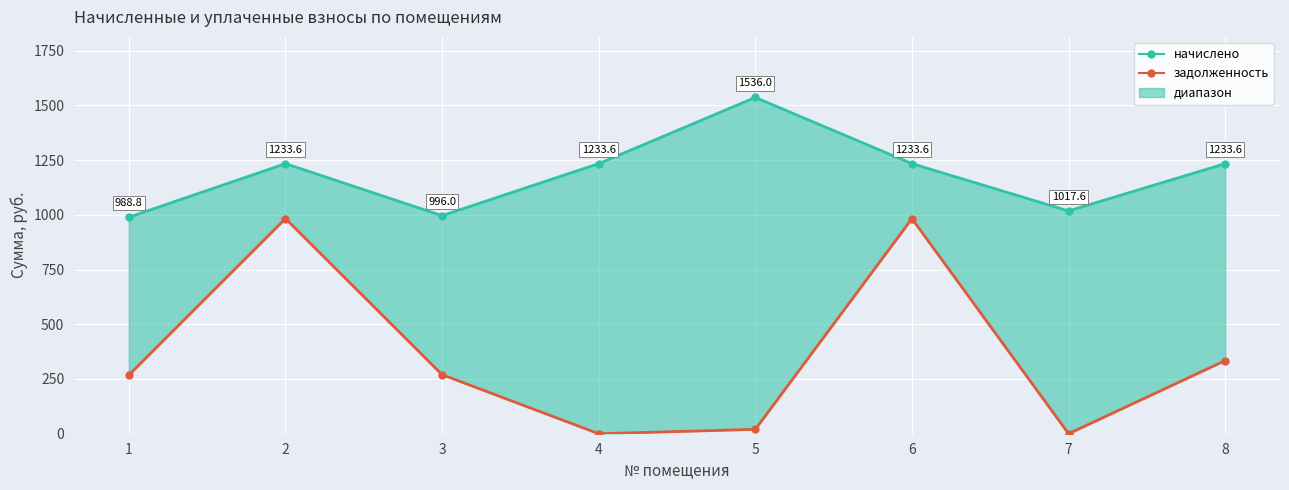

What is the greatest value displayed?

1536.0